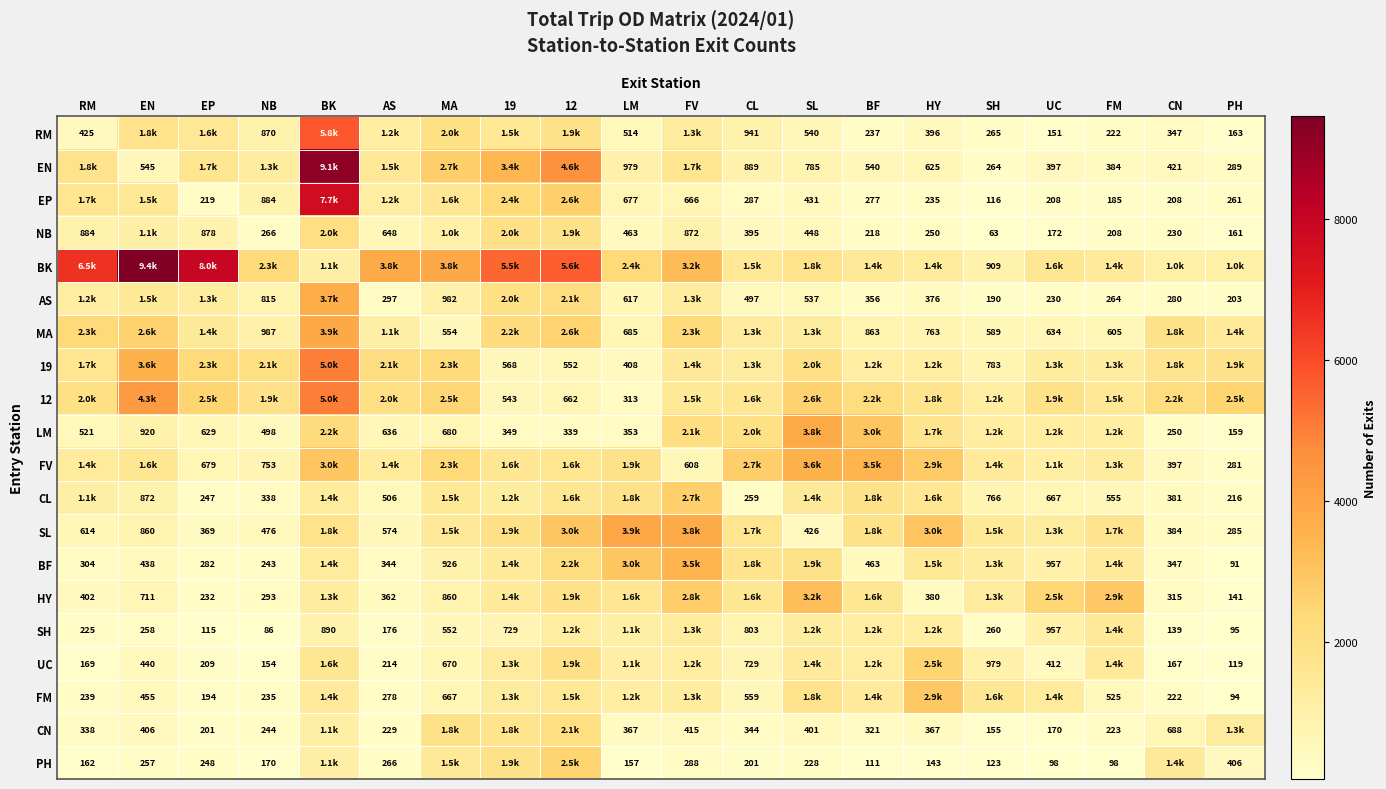

True or false: AS has a value of 264 at FM.

True